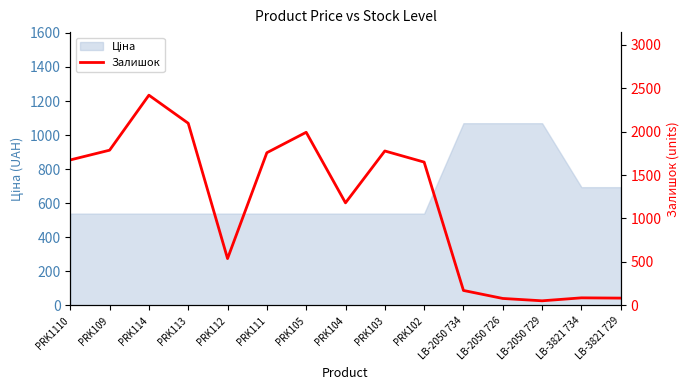

True or false: the data shows 2489 at PRK102.

False